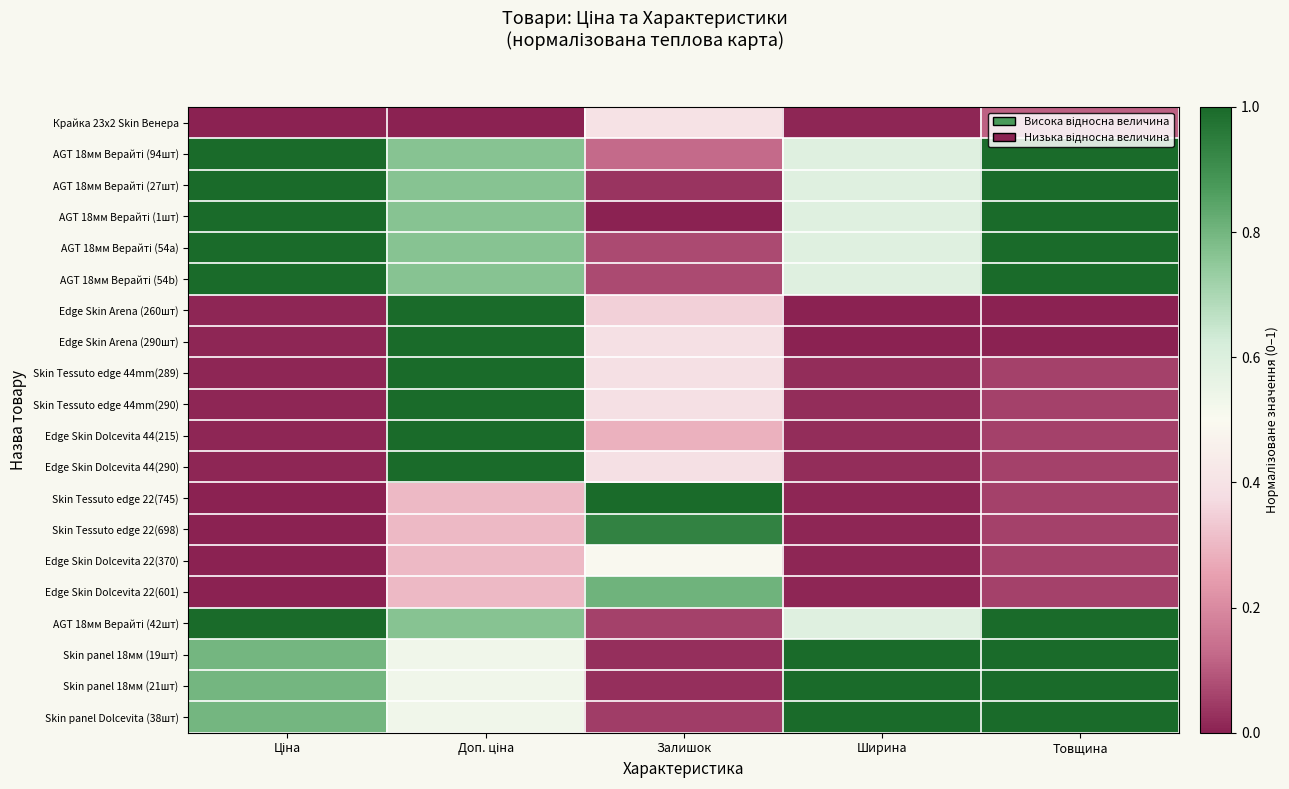

At which category is the sum across all series the highest?

Доп. ціна